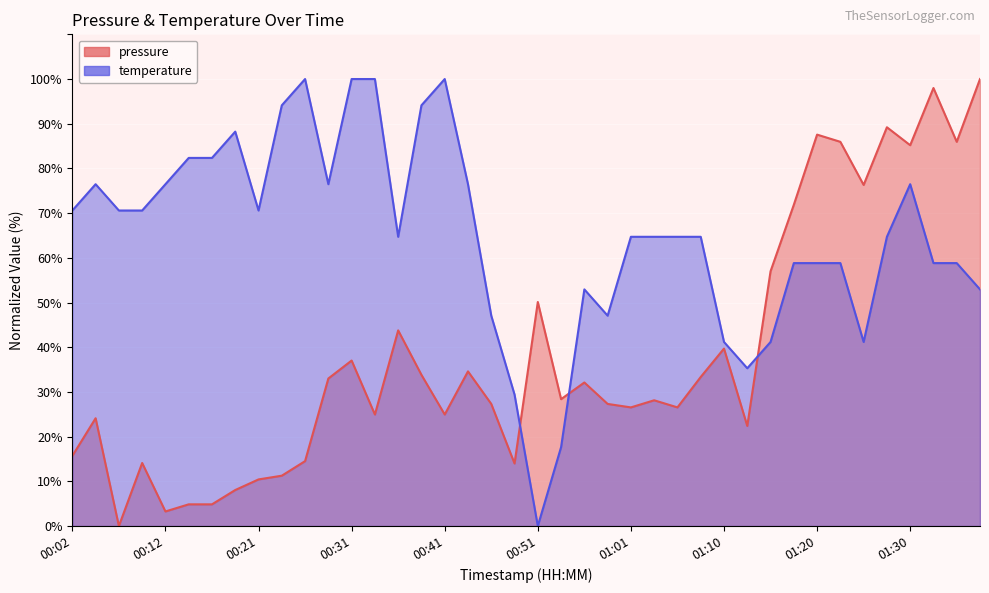

Between which two adjacent categories do pressure and temperature first intersect?

00:48 and 00:51